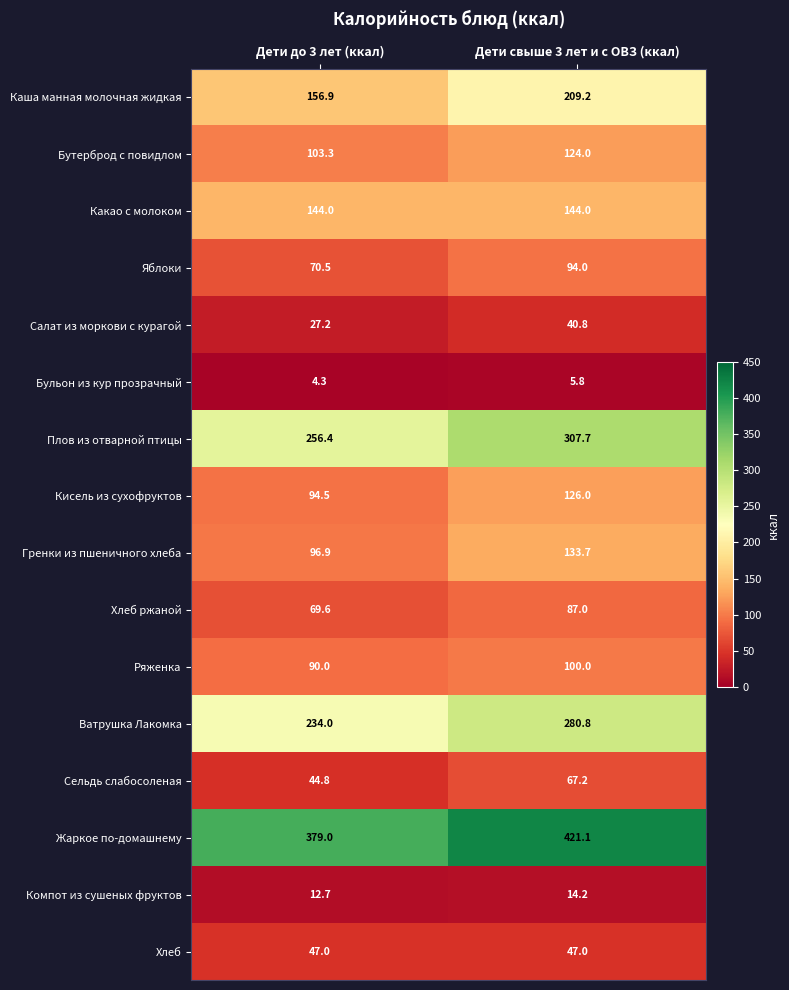

At which category does the chart reach its peak across all series?

Дети свыше 3 лет и с ОВЗ (ккал)